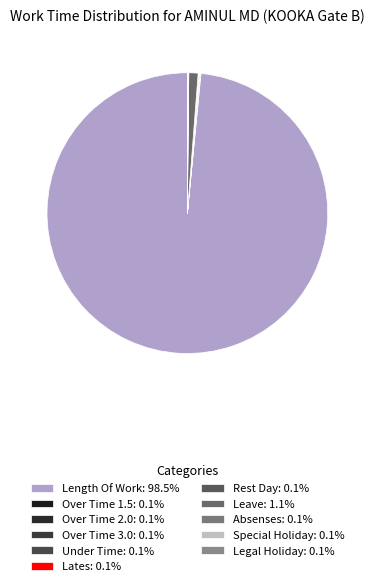

Which has a higher value, Leave or Lates?

Leave